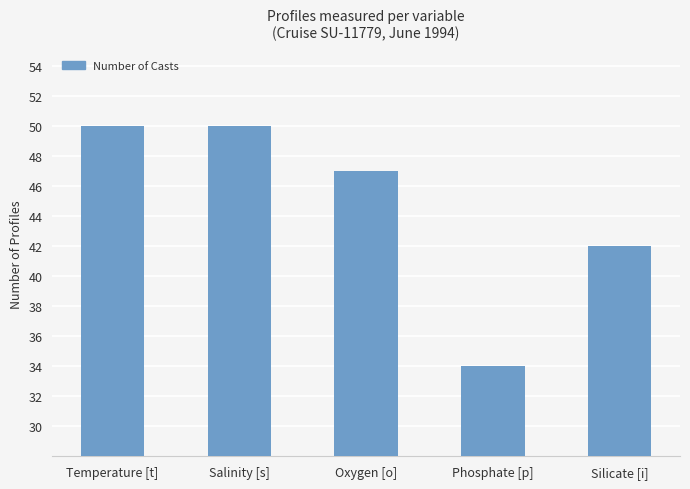

Count the number of categories in the chart.

5